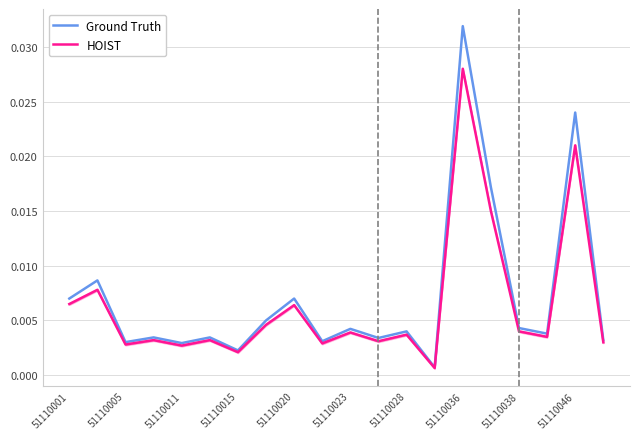

How many interior local valleys does the HOIST series have?

7